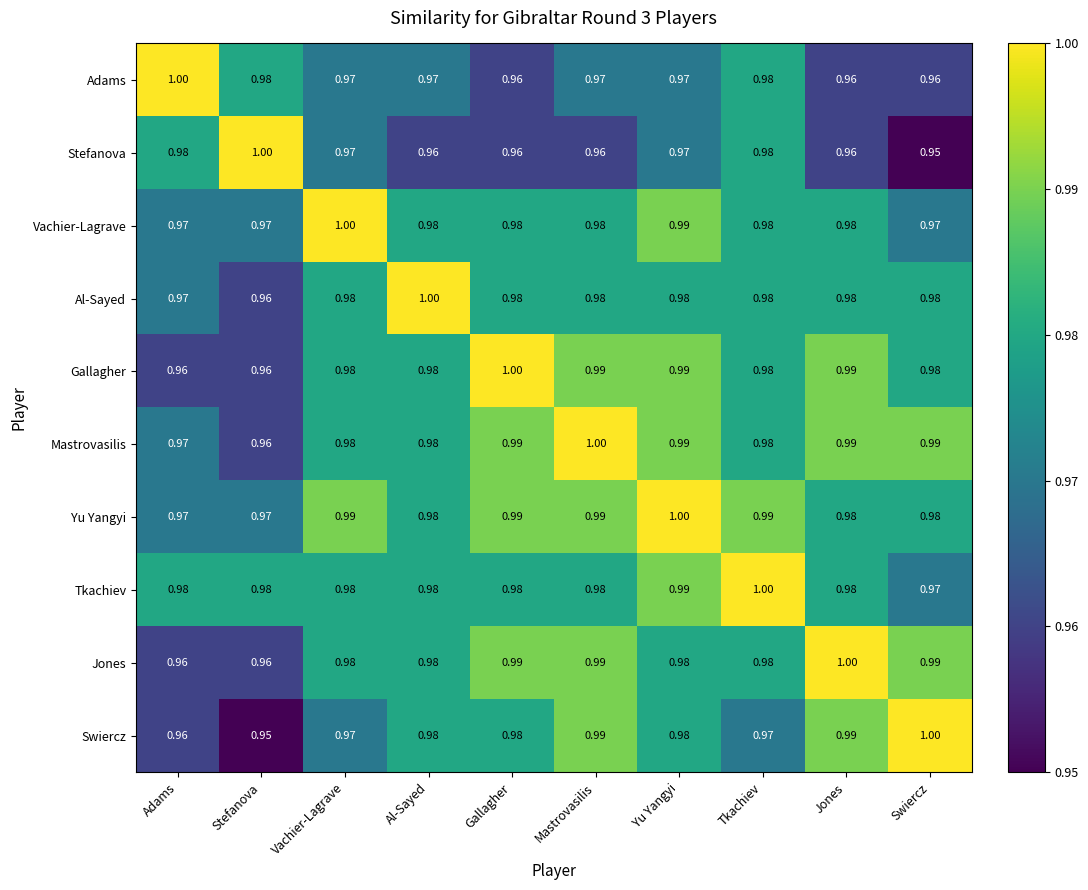

Which series has the largest total across all categories?

Yu Yangyi